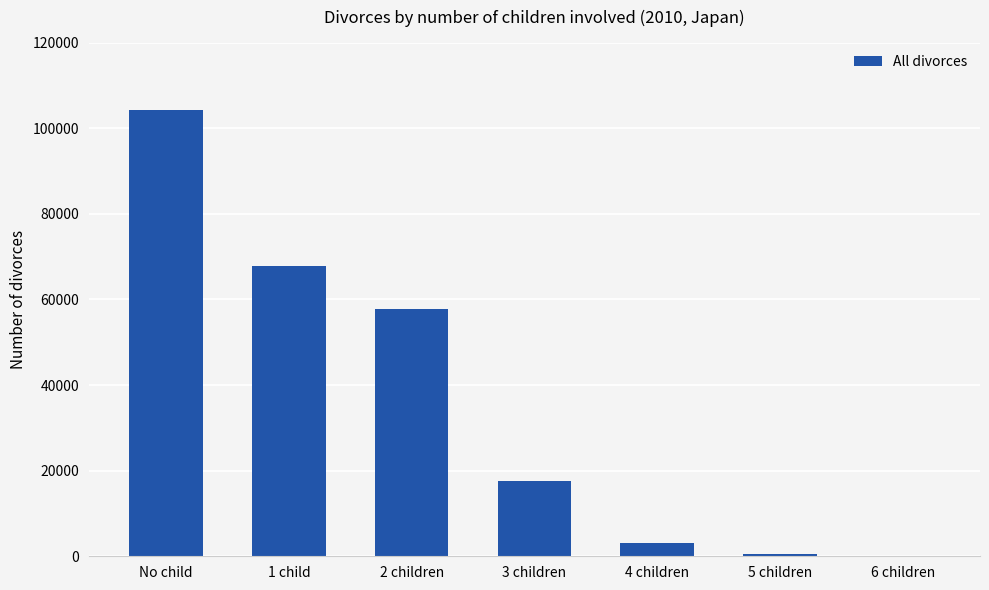

How many categories are shown in the chart?

7